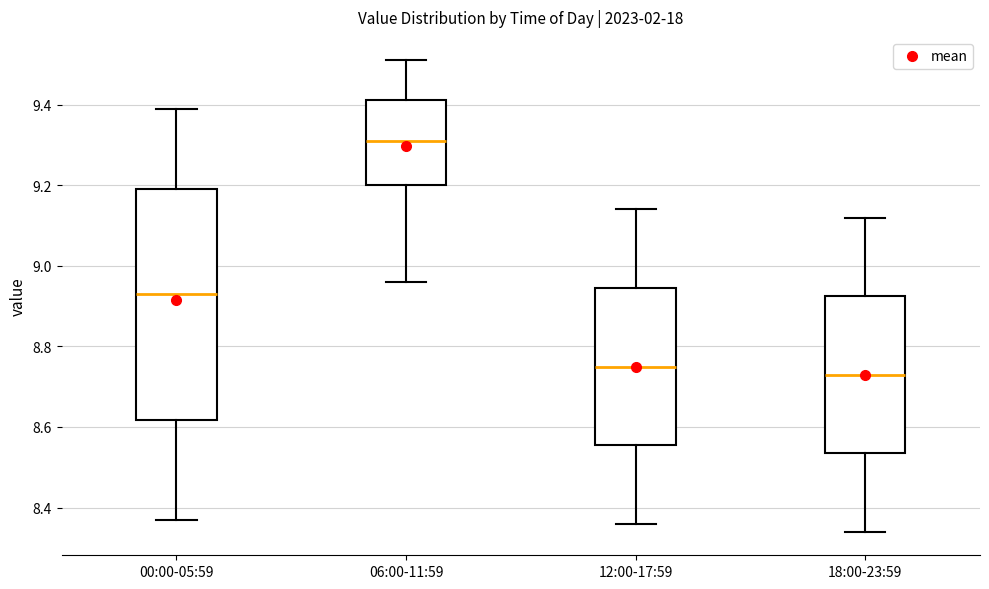

Reading left to right, transcribe this box plot: for each box, give where its median line is, the range the box spans, and where its two whiskers end, as read against the y-axis. The values are not printed on the chart, so give them approximately, as read against the axis.

00:00-05:59: median 8.94, box 8.62 to 9.20, whiskers 8.38 to 9.40
06:00-11:59: median 9.32, box 9.20 to 9.42, whiskers 8.96 to 9.52
12:00-17:59: median 8.76, box 8.56 to 8.94, whiskers 8.36 to 9.14
18:00-23:59: median 8.74, box 8.54 to 8.92, whiskers 8.34 to 9.12